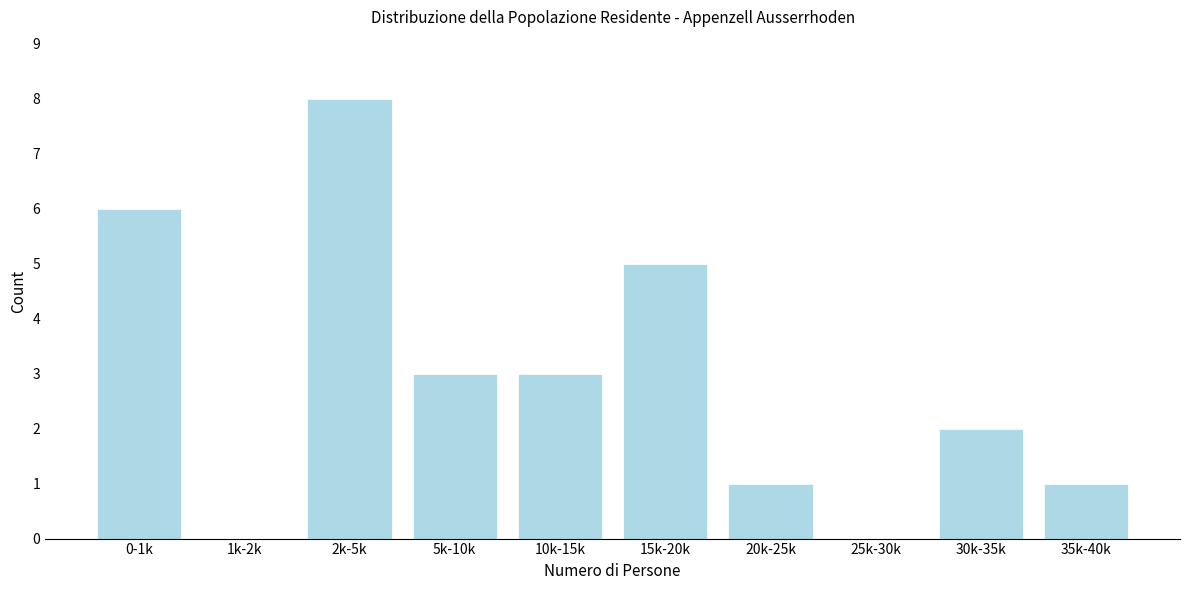

Reading left to right, list all the values displayed in this chart.

0-1k=6	1k-2k=0	2k-5k=8	5k-10k=3	10k-15k=3	15k-20k=5	20k-25k=1	25k-30k=0	30k-35k=2	35k-40k=1